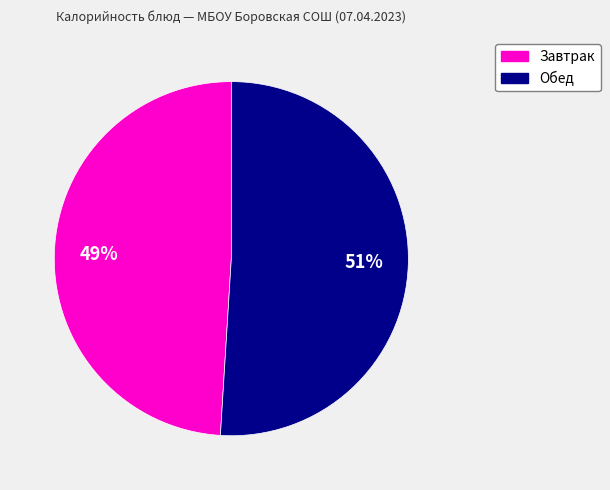

Is there a majority slice in this chart?

Yes